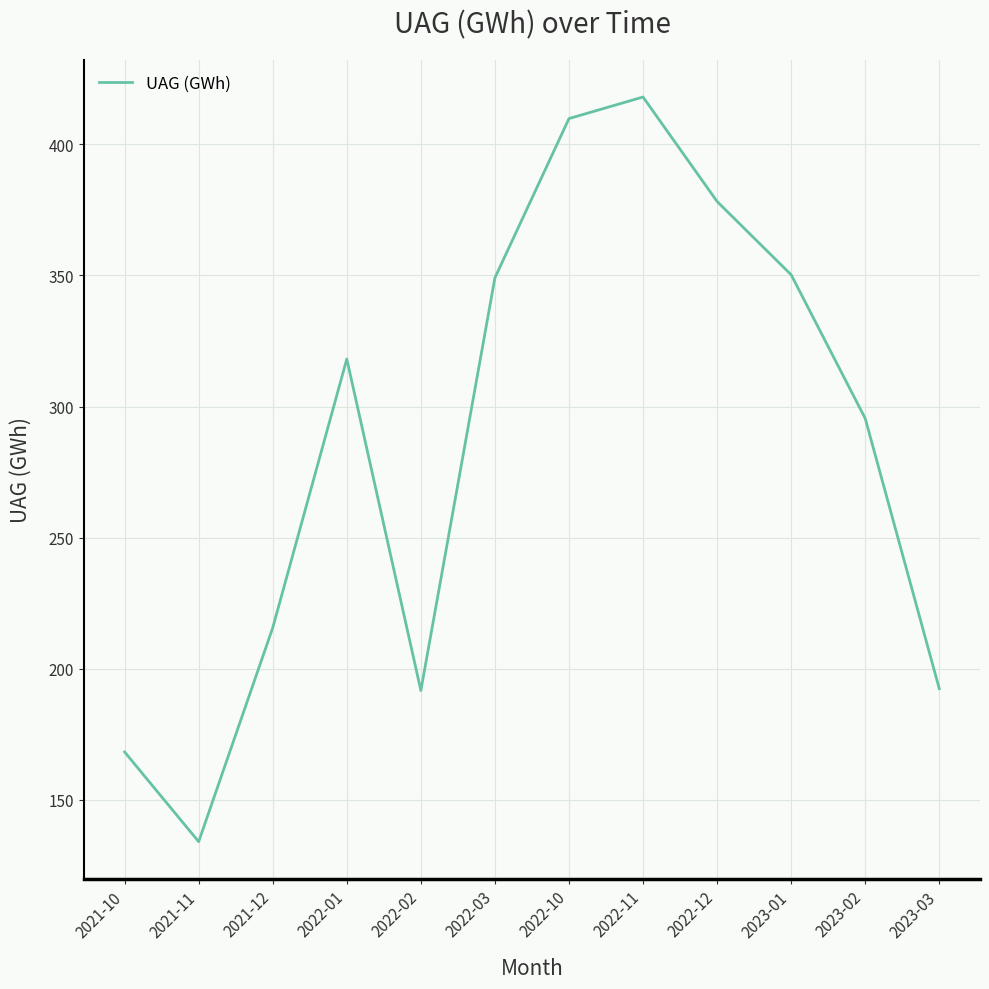

Between 2021-10 and 2022-02, which is larger?

2022-02